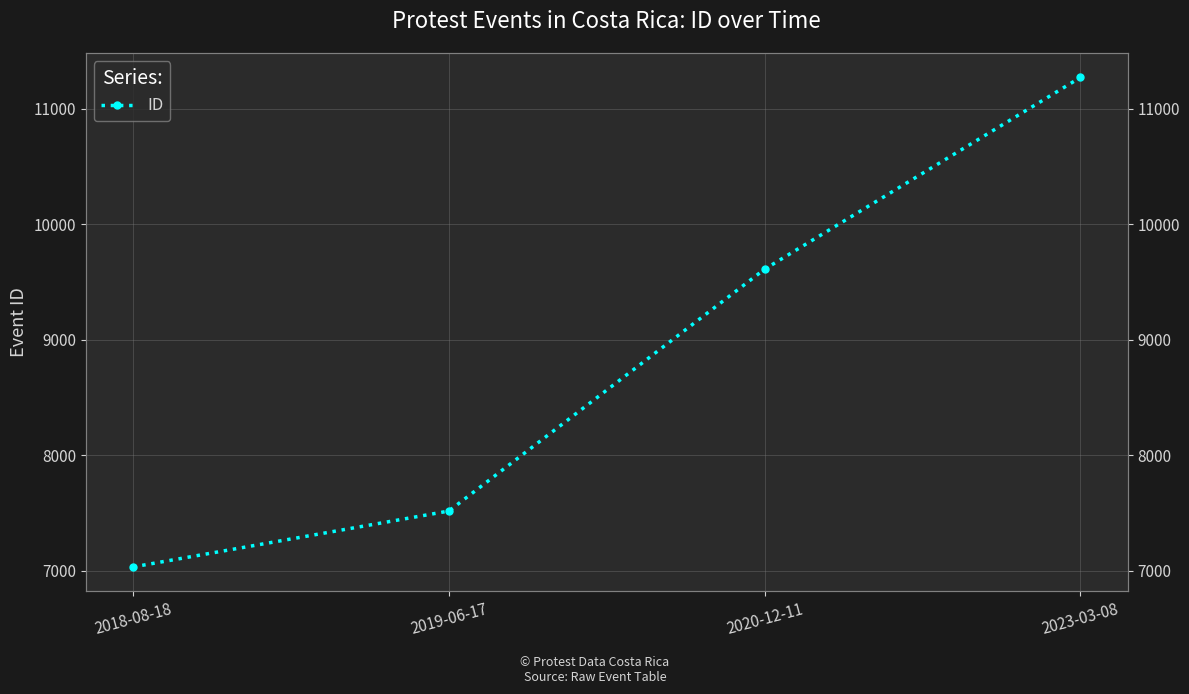

Where is the data nearest to the value 9151?

2020-12-11